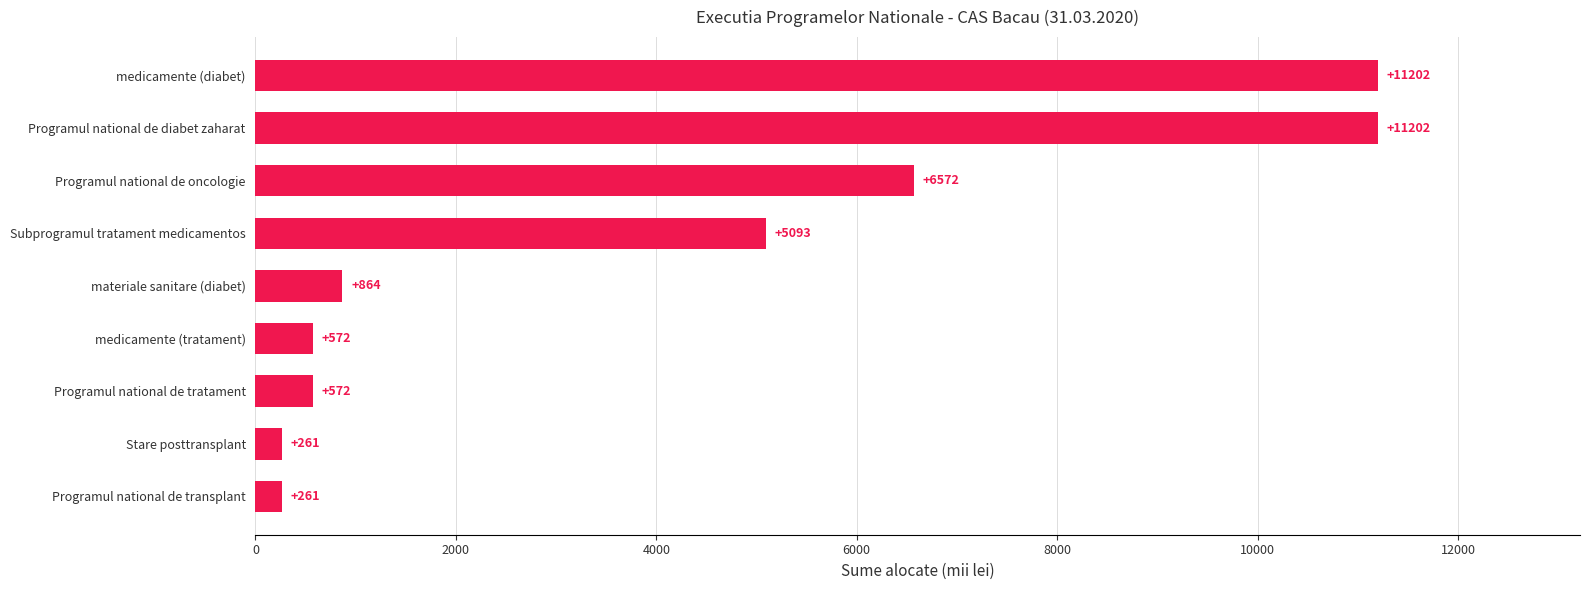

What is the minimum value shown in the chart?

260.5